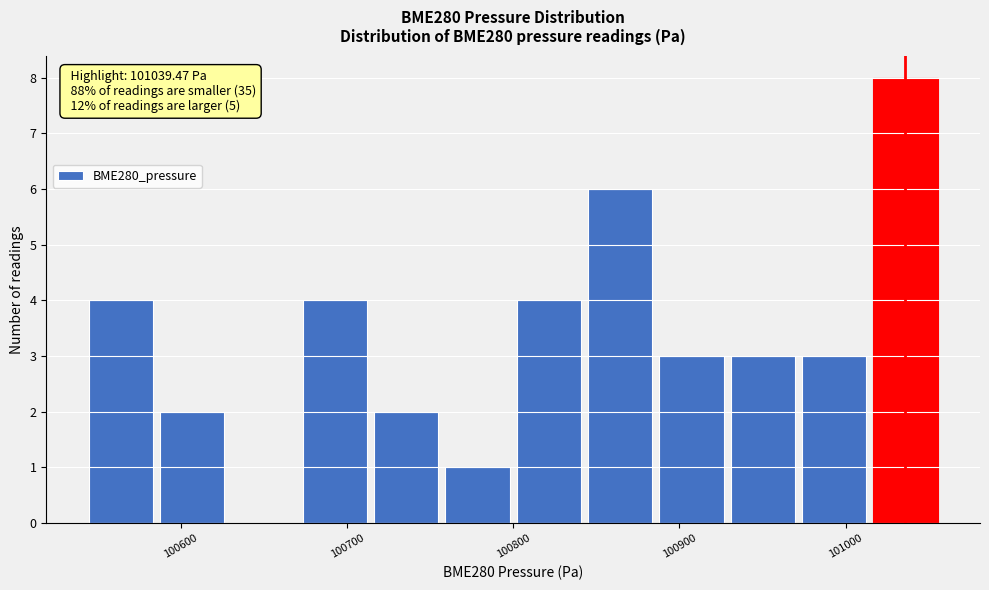

Which range on the x-axis has the tallest bar?

101010 to 101060